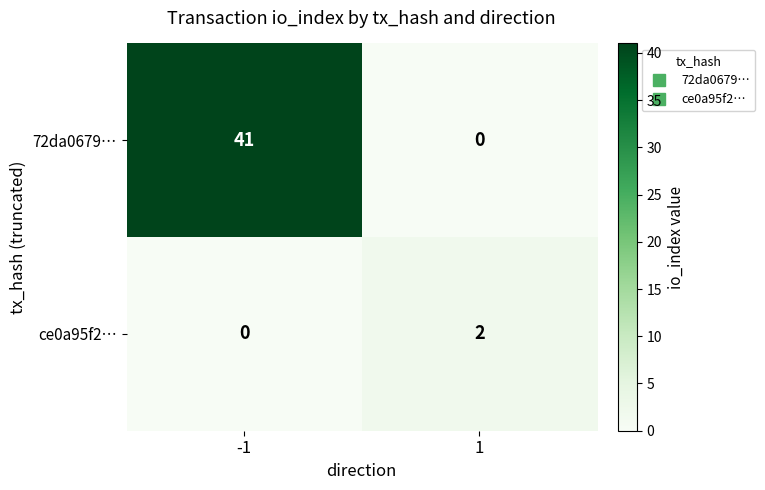

What is the total value across all series at 1?

2